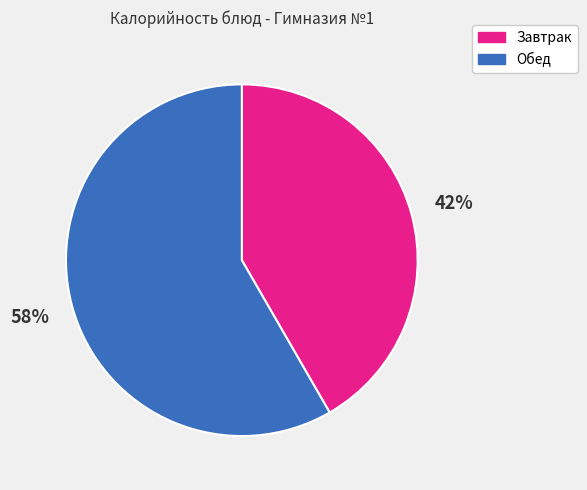

Approximately how many times larger is the value at Обед compared to Завтрак?

1.4